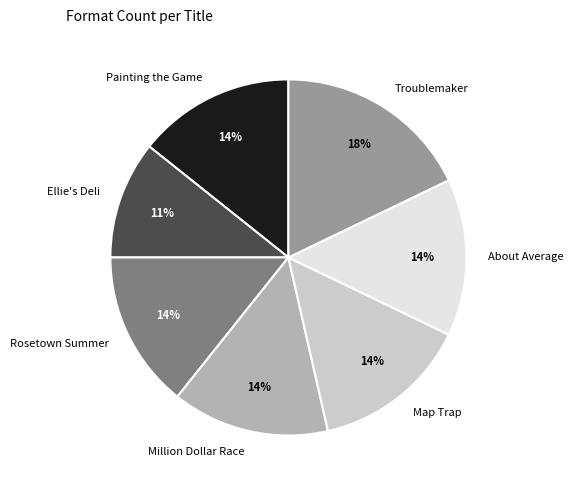

Do Troublemaker and Painting the Game together represent more than half of the pie?

No